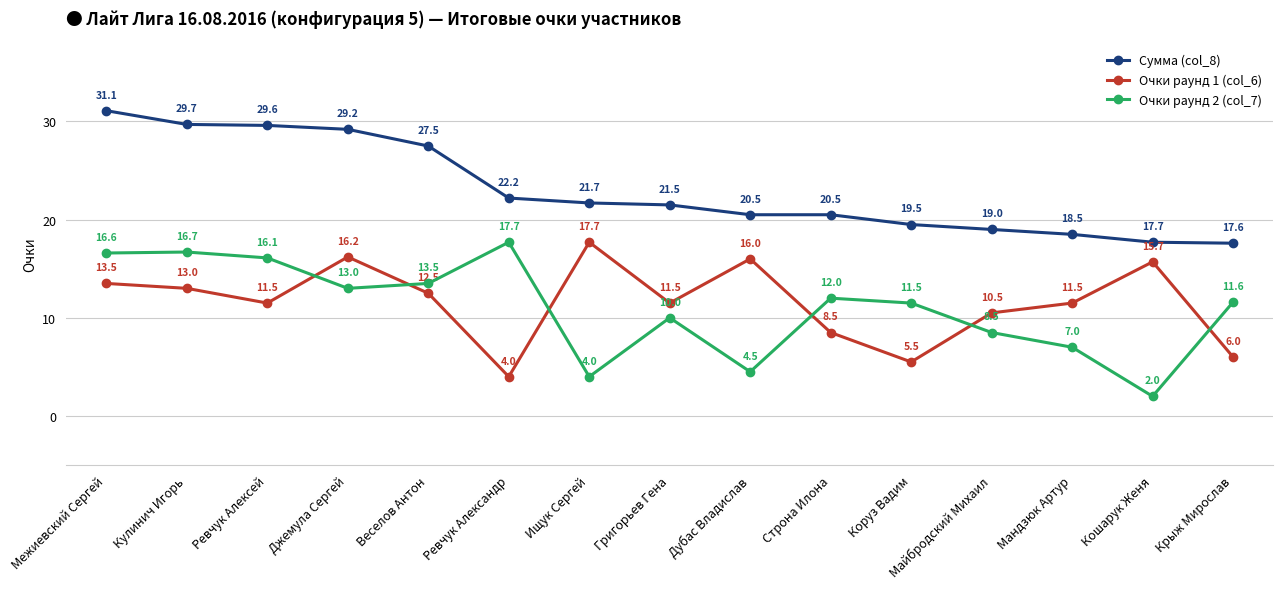

What is the difference between the maximum and minimum values in the Сумма (col_8) series?

13.5